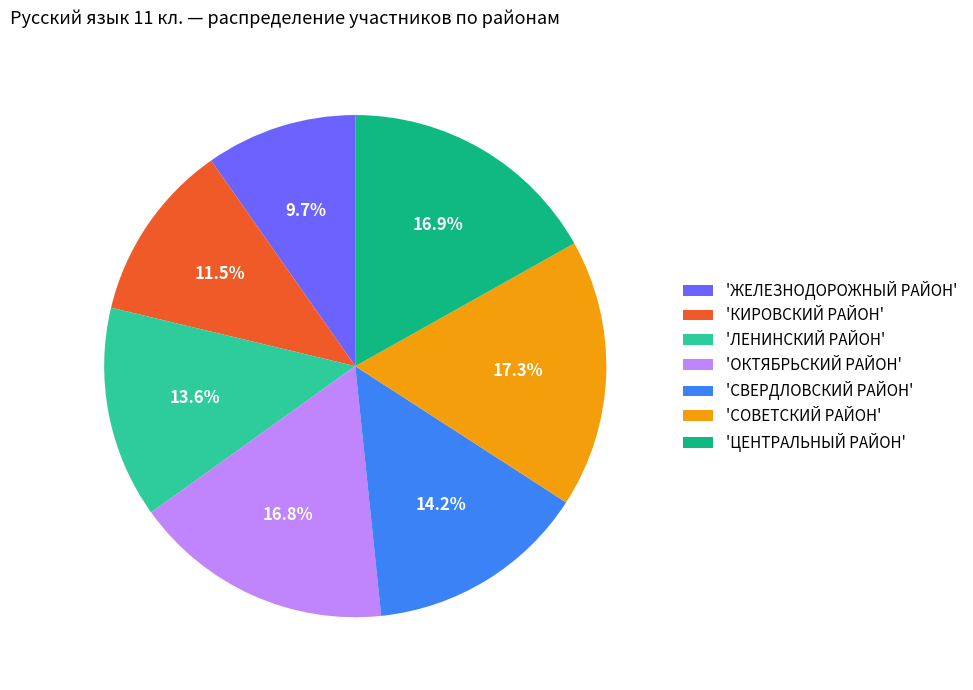

Is there a majority slice in this chart?

No